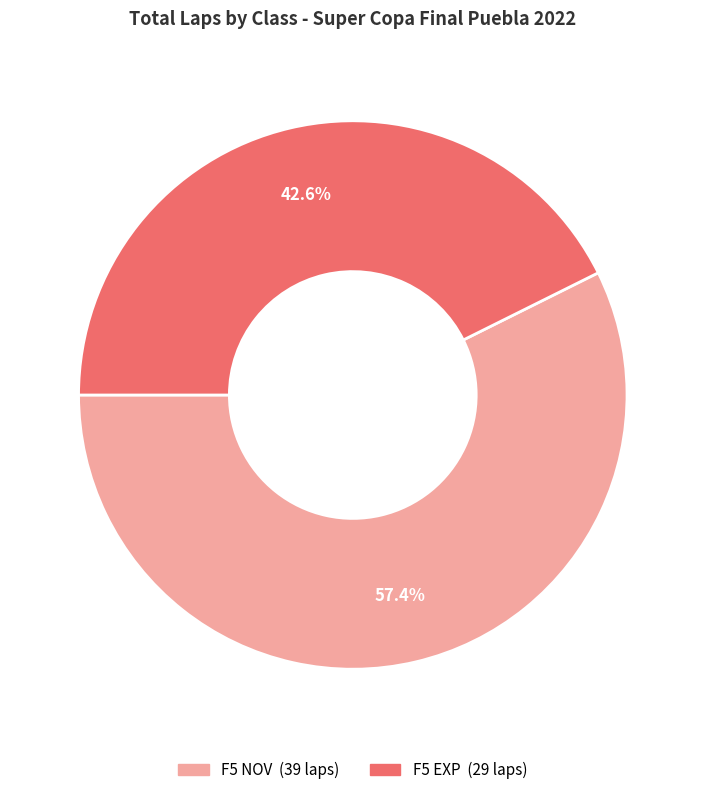

Count the number of slices in the pie.

2